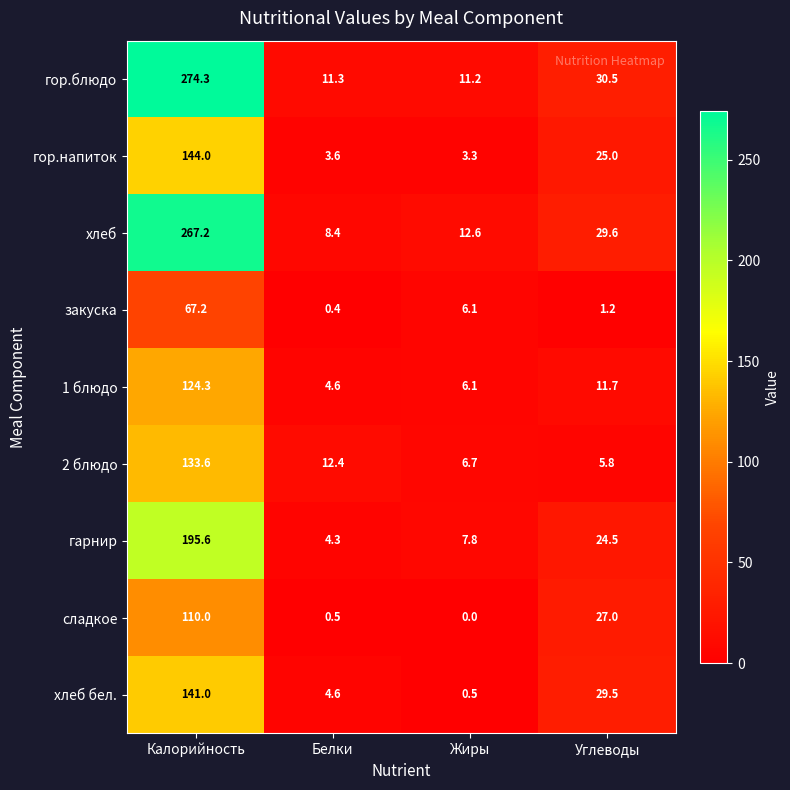

At which label is 2 блюдо closest to 69?

Белки